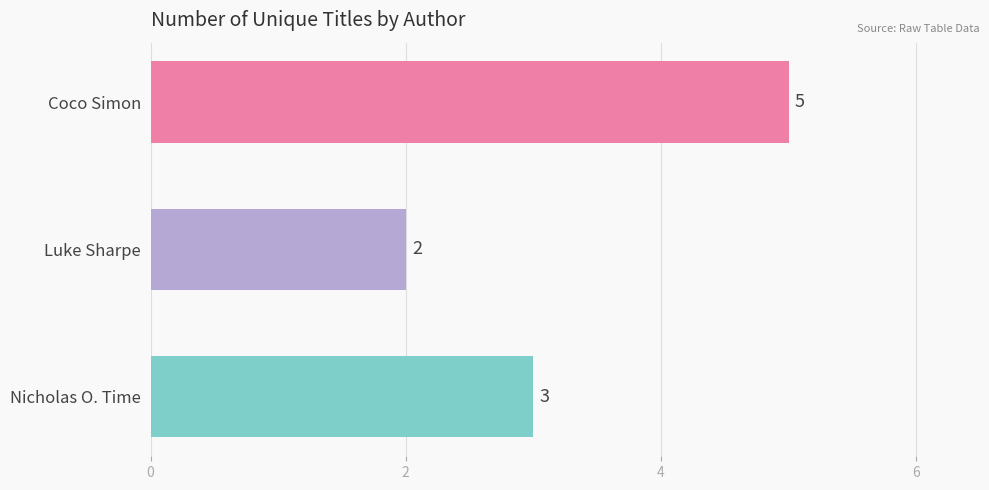

List the labels in order of value, largest first.

Coco Simon, Nicholas O. Time, Luke Sharpe